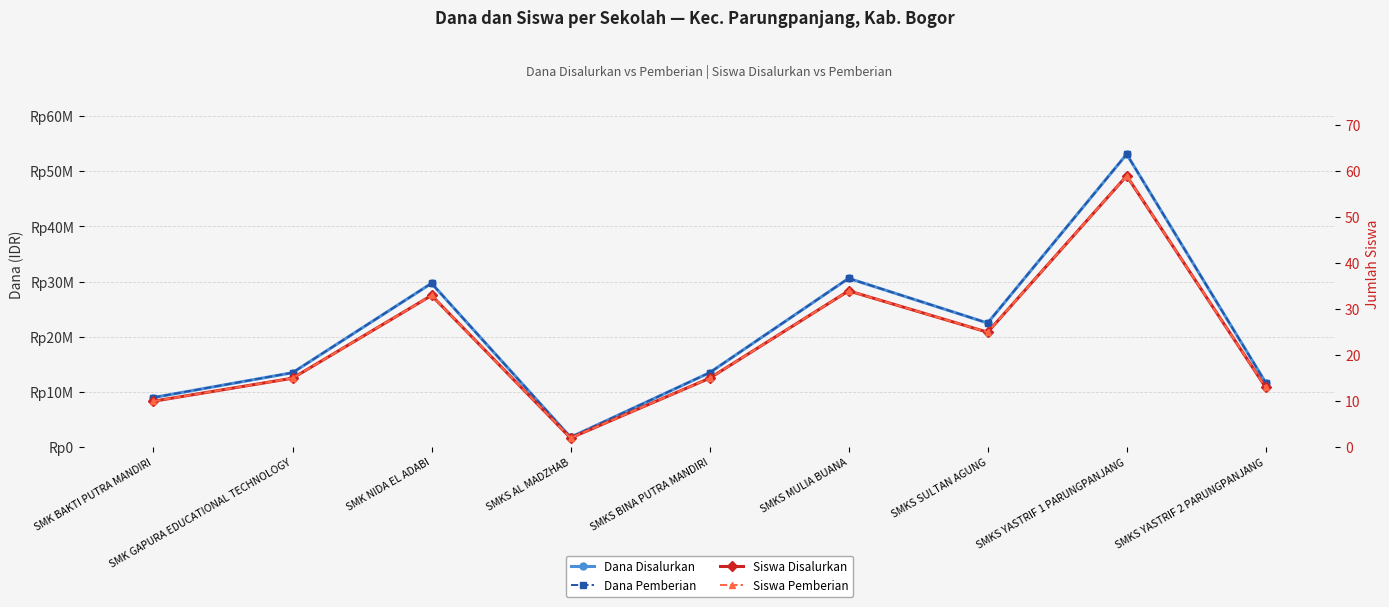

The Dana Pemberian series shows 1800000 at SMKS AL MADZHAB. True or false?

True